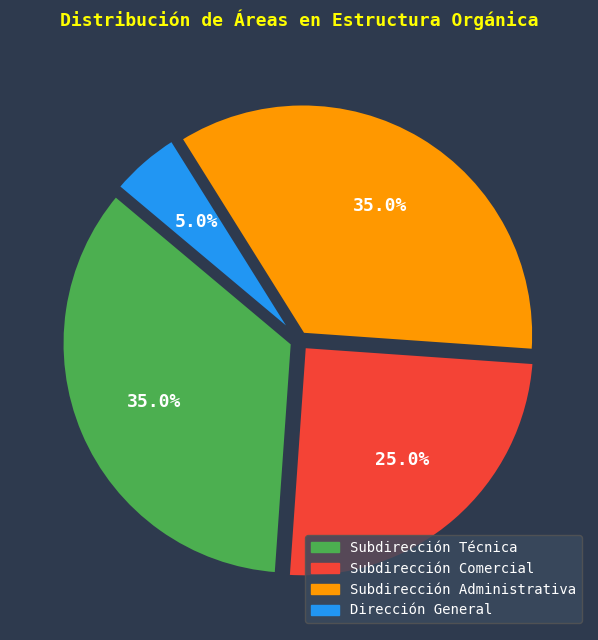

Which has a higher value, Subdirección Administrativa or Dirección General?

Subdirección Administrativa